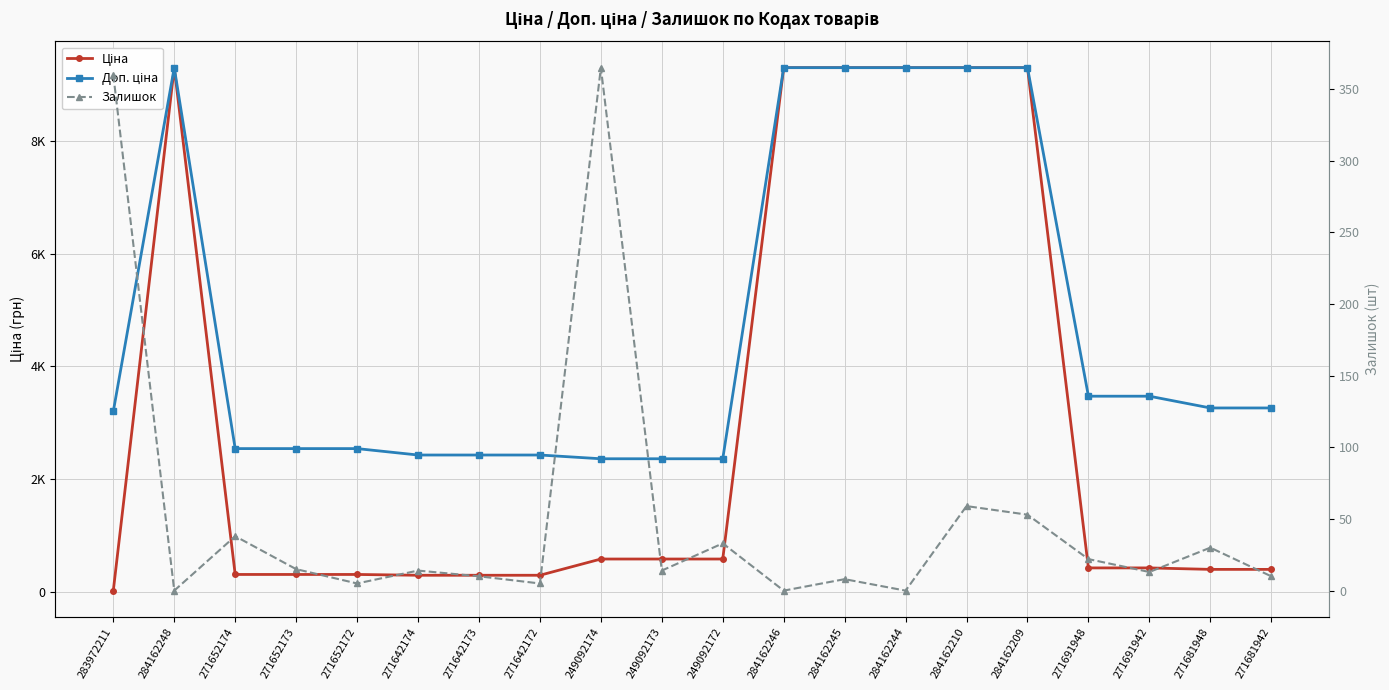

At which category does the chart reach its minimum across all series?

284162248